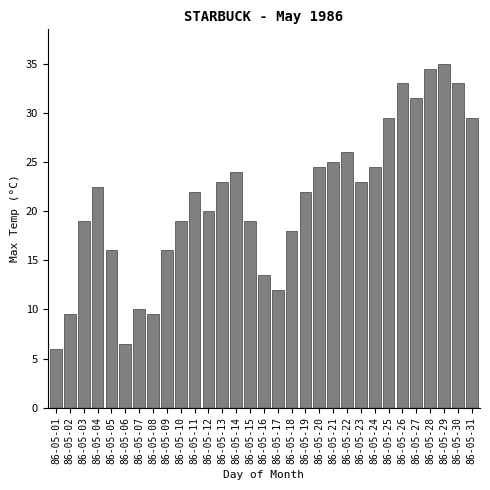

What is the average value?

21.2